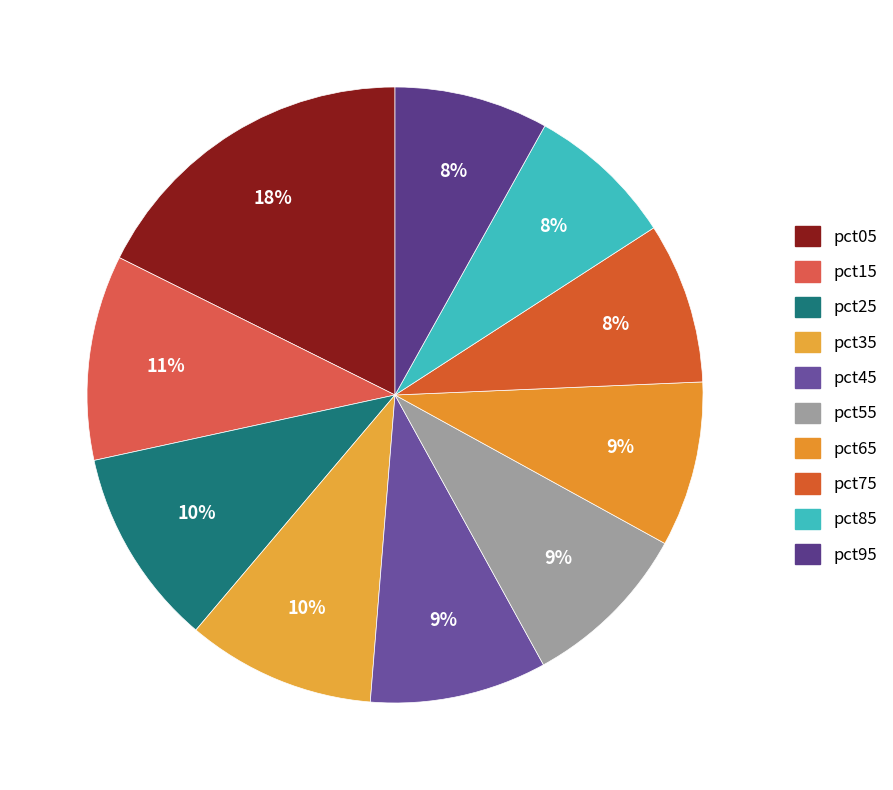

To the nearest percent, what portion does pct25 represent?

10%